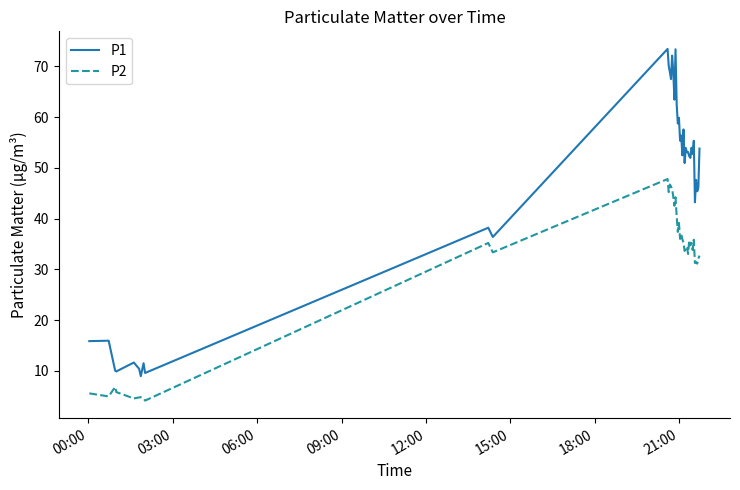

What is the maximum value shown in the chart?

73.5